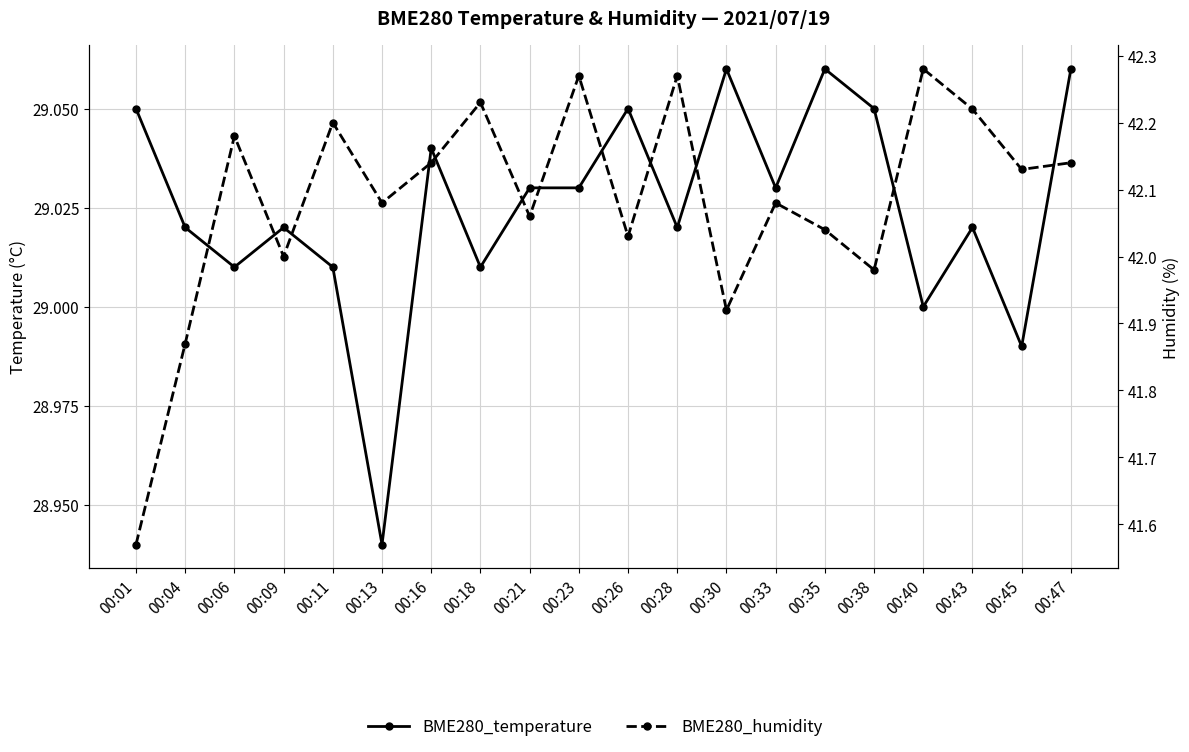

In BME280_humidity, how many points are lower than both neighbors (excluding endpoints)?

7